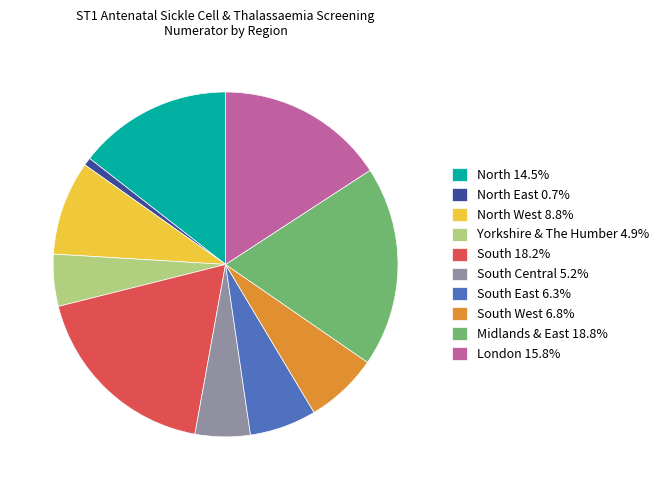

Does South 18.2% account for over 50% of the chart?

No